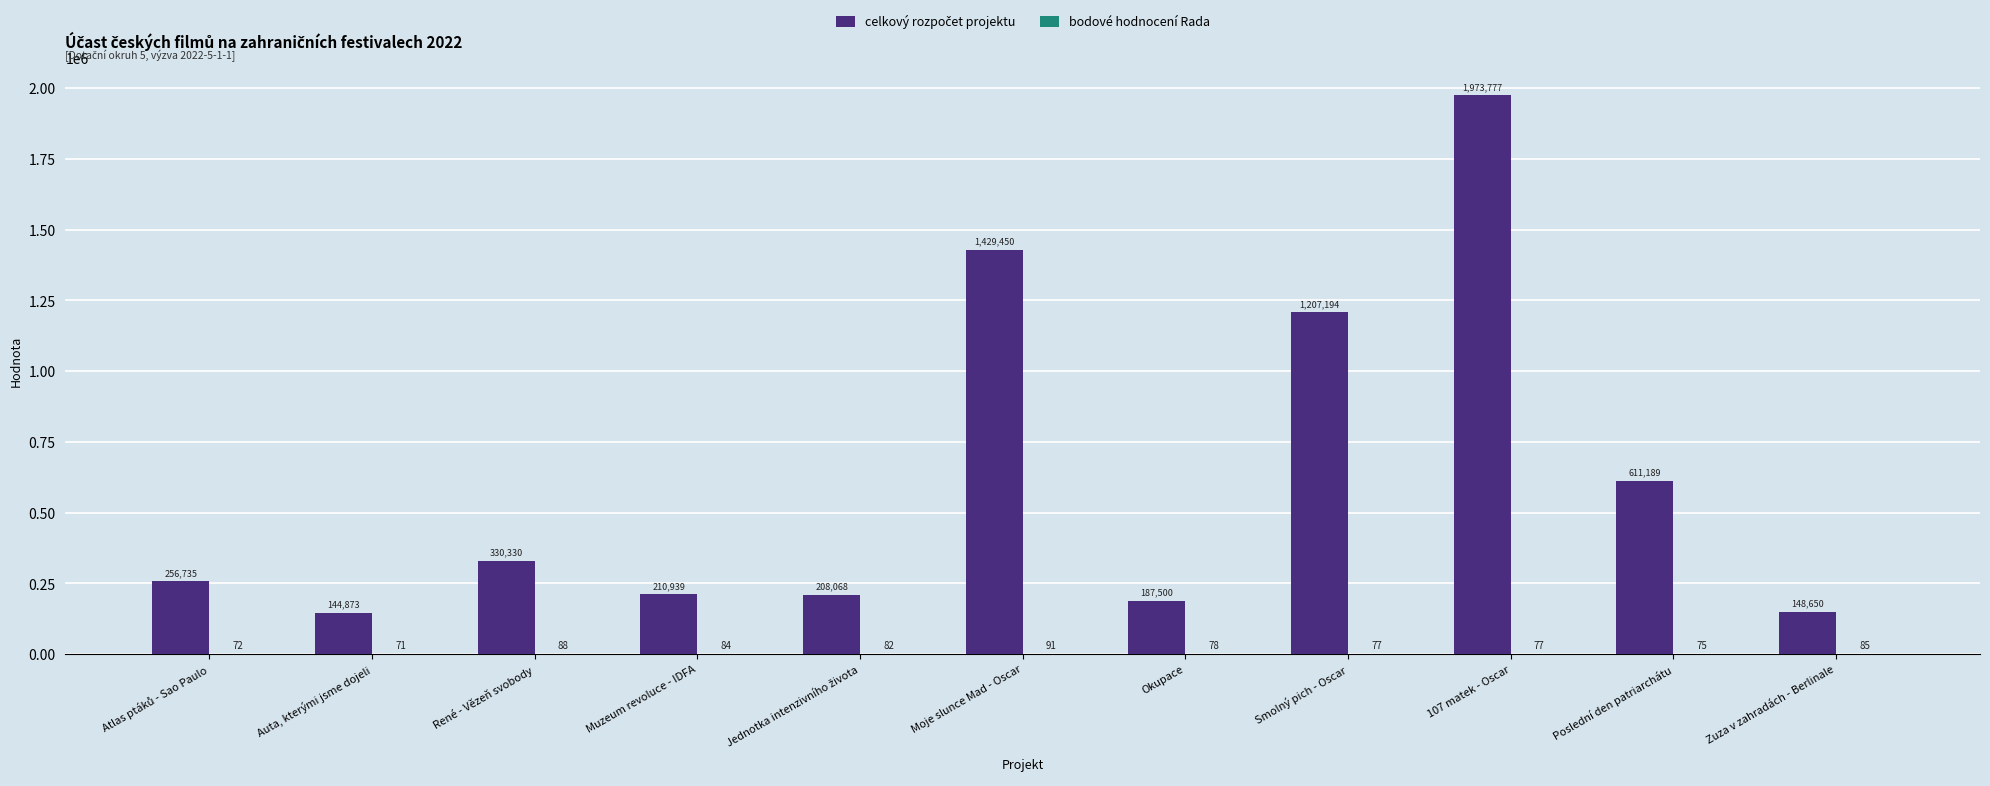

Does the chart contain stacked bars?

No